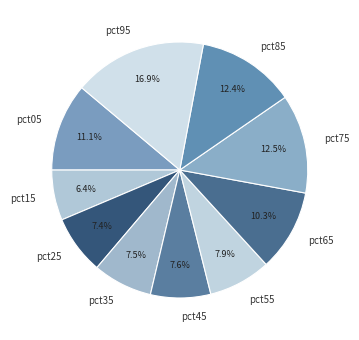

How many slices are in this pie chart?

10